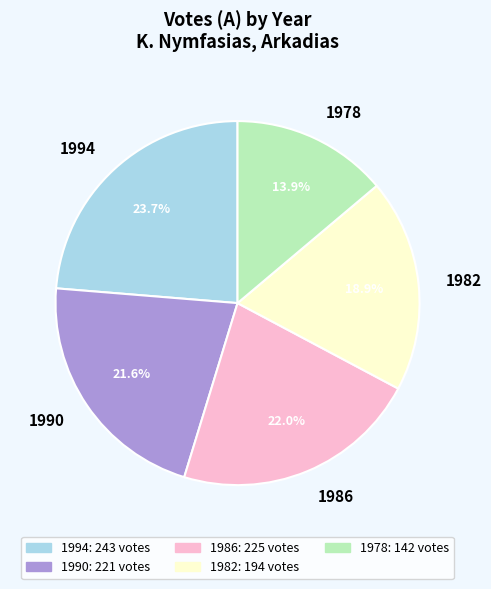

The 1982 slice represents 19% of the pie. True or false?

True